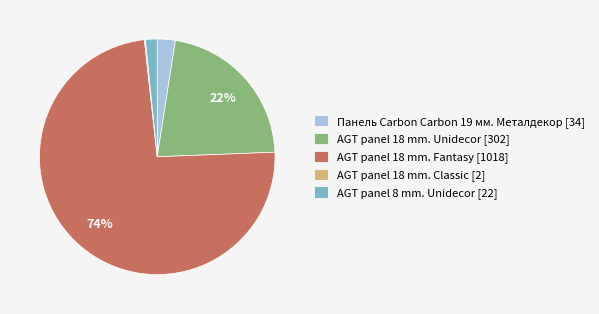

What is the largest slice in the pie chart?

AGT panel 18 mm. Fantasy [1018]